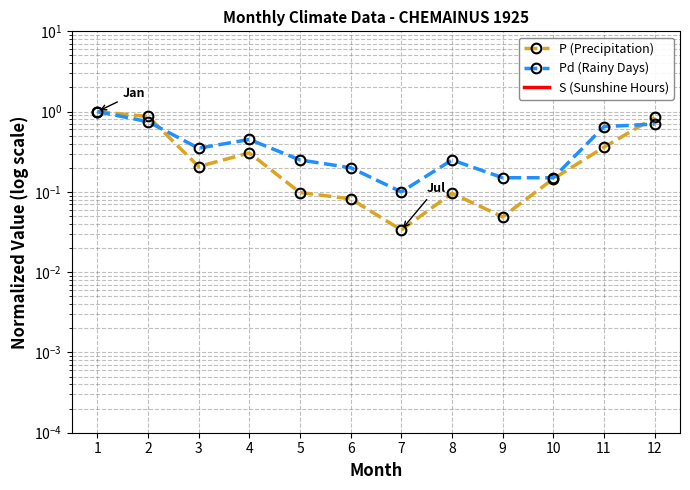

True or false: Pd (Rainy Days) has more than 1 interior local peaks.

True